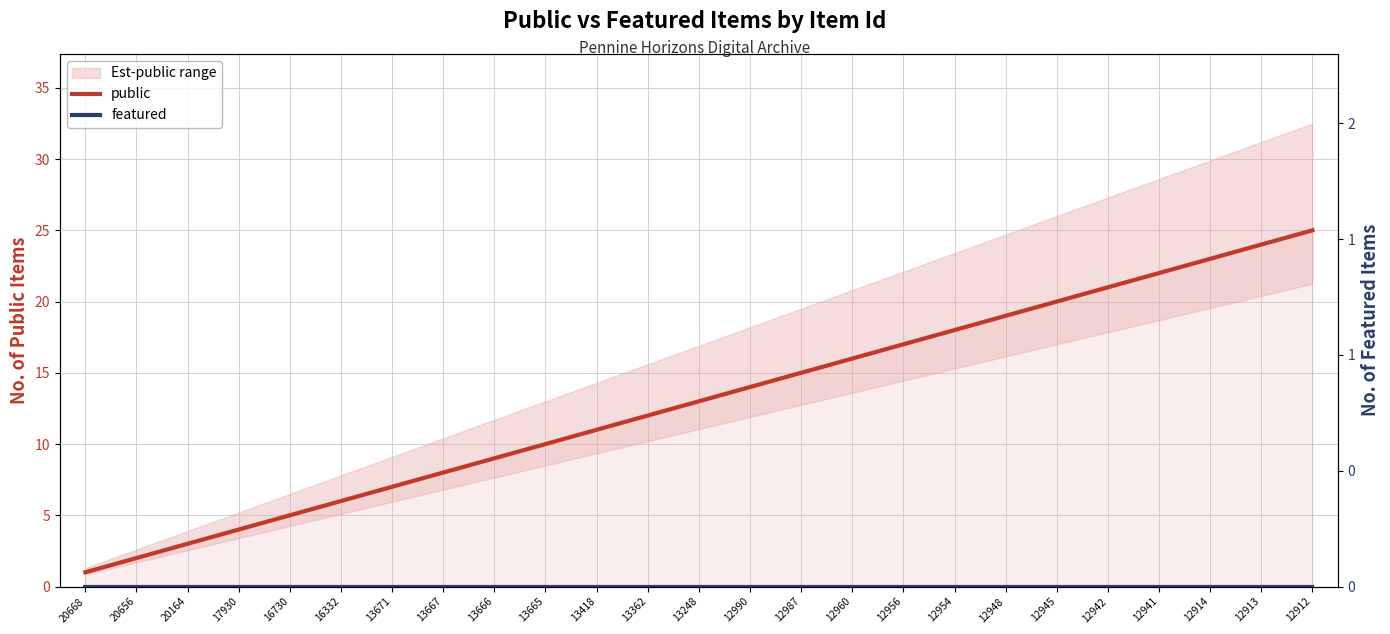

Which series has the largest total across all categories?

public